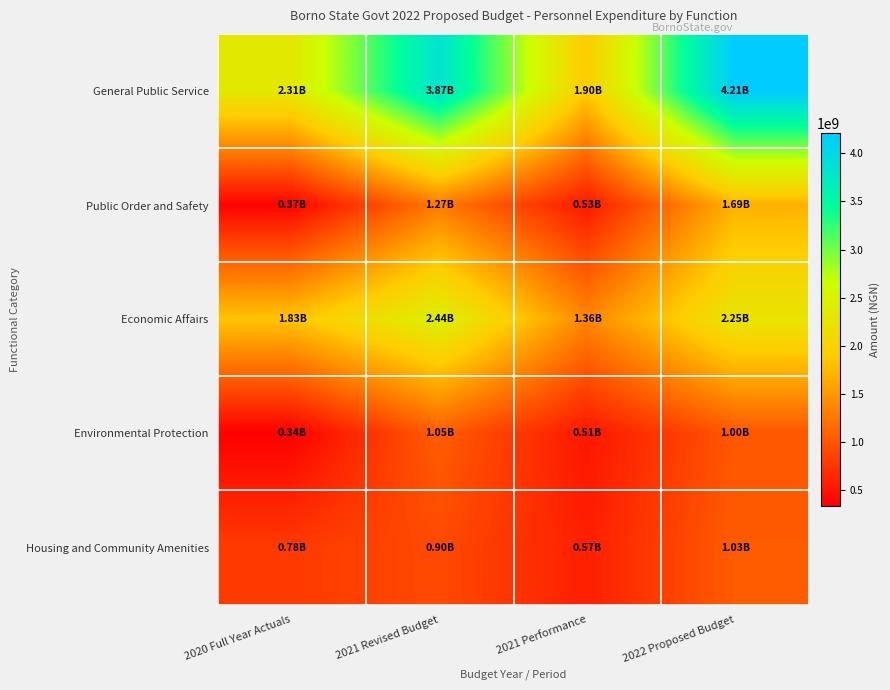

Reading left to right, transcribe all the data shown in this chart.

General Public Service: 2020 Full Year Actuals=2311784317.4	2021 Revised Budget=3865468000.0	2021 Performance=1898887093.3	2022 Proposed Budget=4213890000.0
Public Order and Safety: 2020 Full Year Actuals=366719170.5	2021 Revised Budget=1271360000.0	2021 Performance=526305828.2	2022 Proposed Budget=1688413000.0
Economic Affairs: 2020 Full Year Actuals=1825188447.4	2021 Revised Budget=2442460000.0	2021 Performance=1364851651.9	2022 Proposed Budget=2245615000.0
Environmental Protection: 2020 Full Year Actuals=335536106.1	2021 Revised Budget=1052983000.0	2021 Performance=509685322.4	2022 Proposed Budget=1002340000.0
Housing and Community Amenities: 2020 Full Year Actuals=779871718.3	2021 Revised Budget=900982000.0	2021 Performance=574962621.5	2022 Proposed Budget=1034389000.0